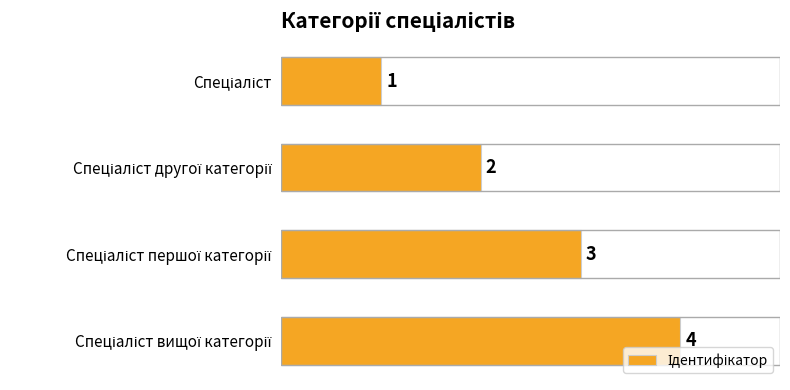

Count the values in the range 2 to 4.

3